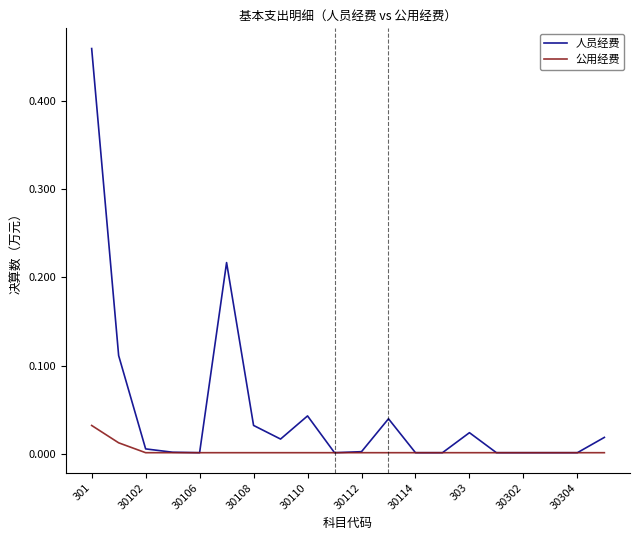

Which series has the largest total across all categories?

人员经费